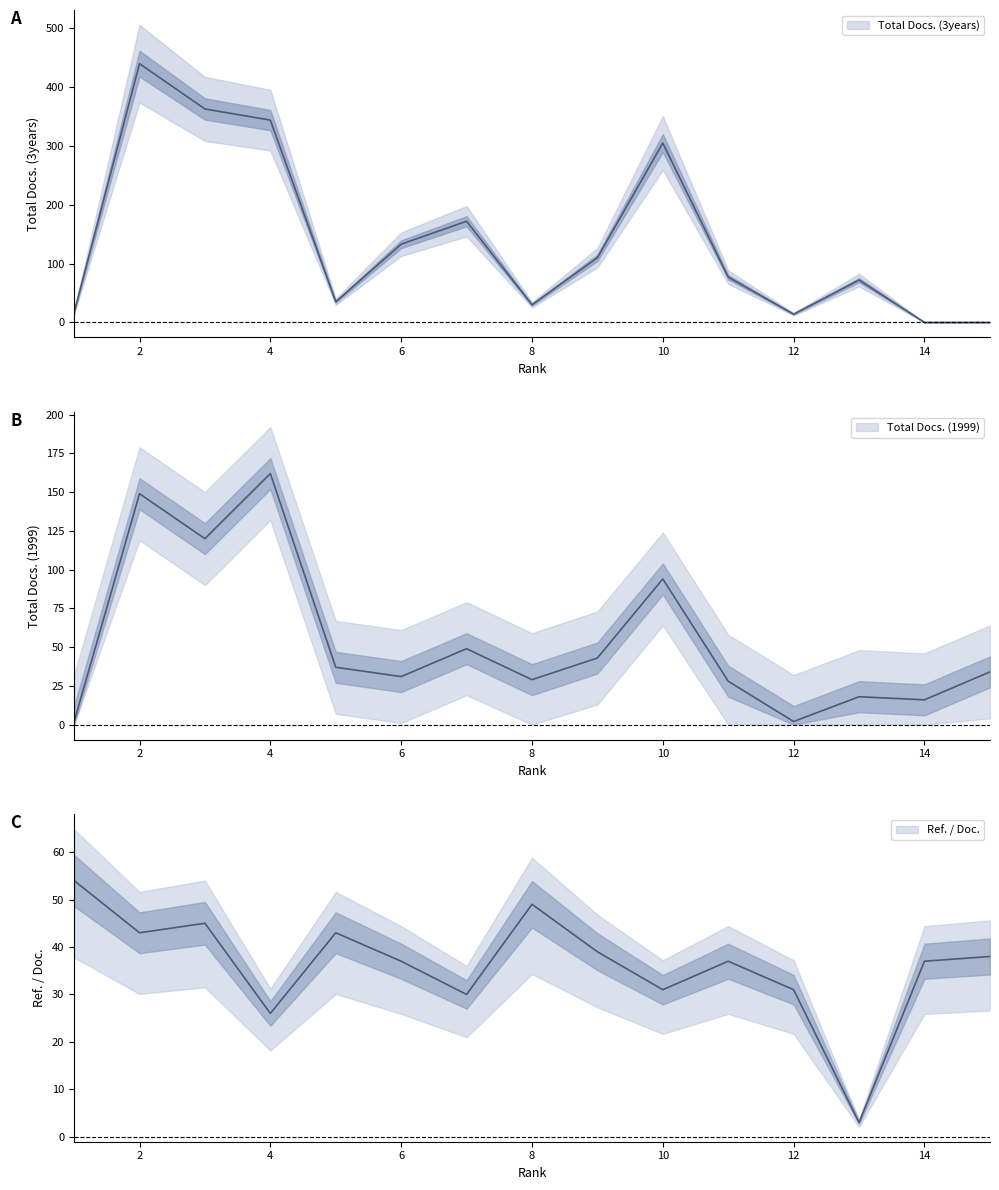

Reading left to right, list all the values displayed in this chart.

Total Docs. (3years): 1=17	2=440	3=363	4=344	5=35	6=133	7=172	8=30	9=110	10=305	11=77	12=14	13=72	14=0	15=0
Total Docs. (1999): 1=2	2=149	3=120	4=162	5=37	6=31	7=49	8=29	9=43	10=94	11=28	12=2	13=18	14=16	15=34
Ref. / Doc.: 1=54	2=43	3=45	4=26	5=43	6=37	7=30	8=49	9=39	10=31	11=37	12=31	13=3	14=37	15=38